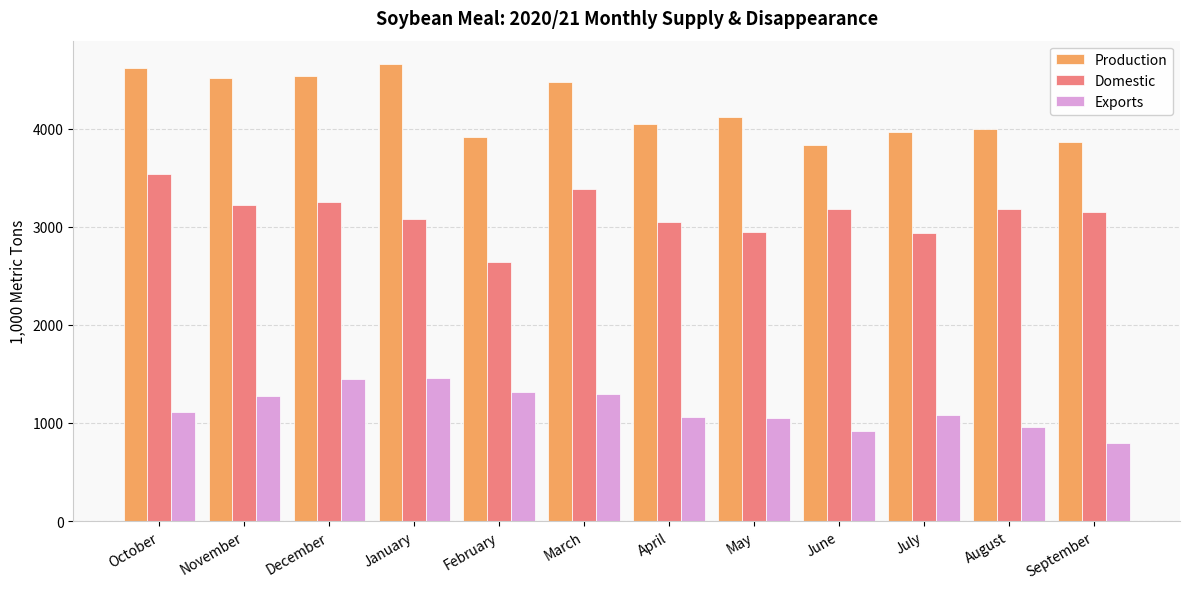

How many groups of bars are there?

12